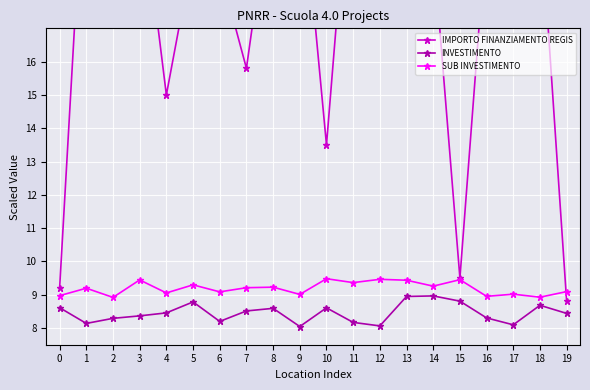

What is the difference between the highest and lowest values at 3?

13.1